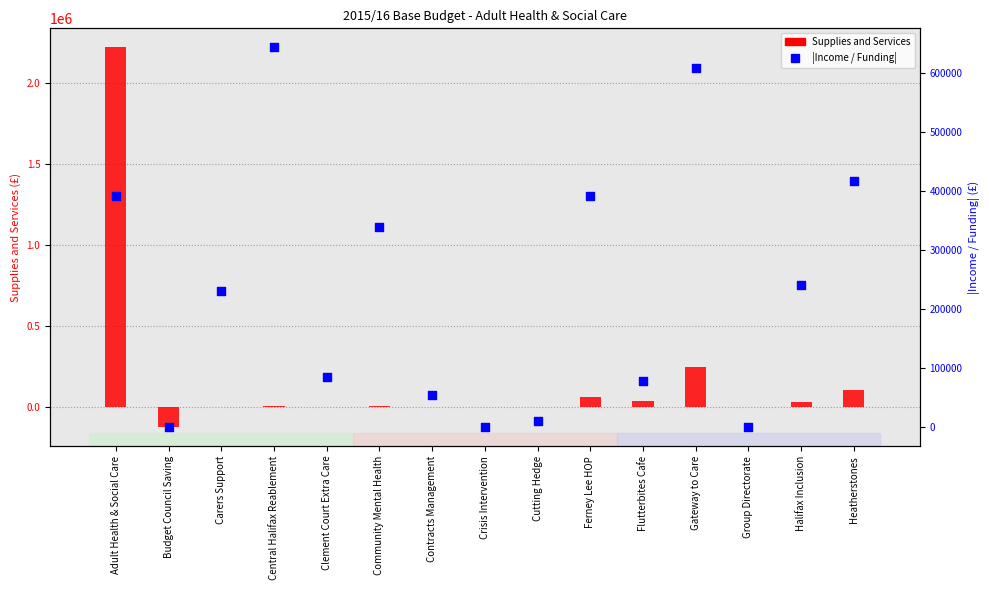

Which series reaches the minimum Y coordinate?

Supplies and Services